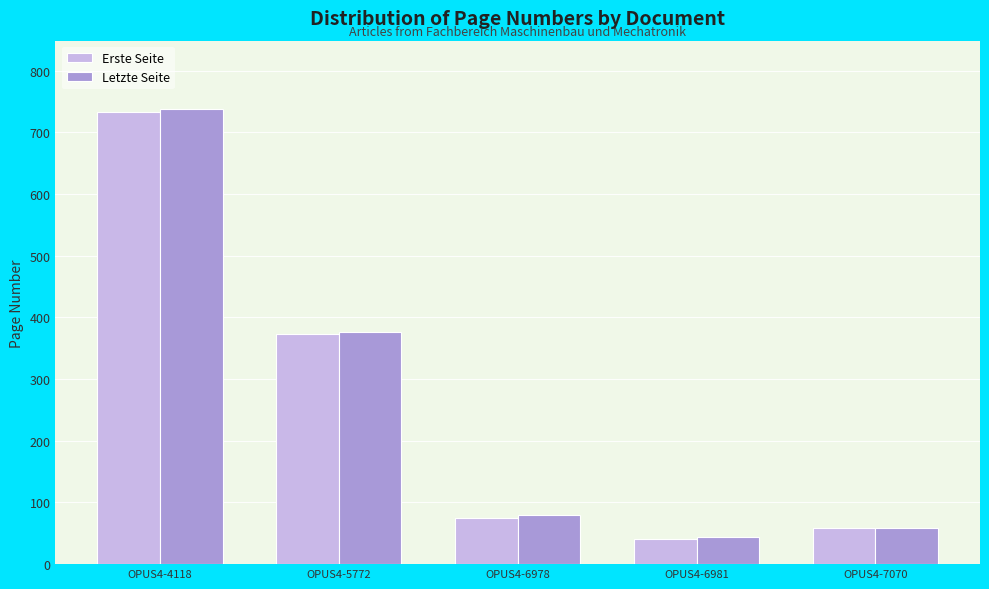

What is the sum of the Letzte Seite values at OPUS4-7070 and OPUS4-6978?

138